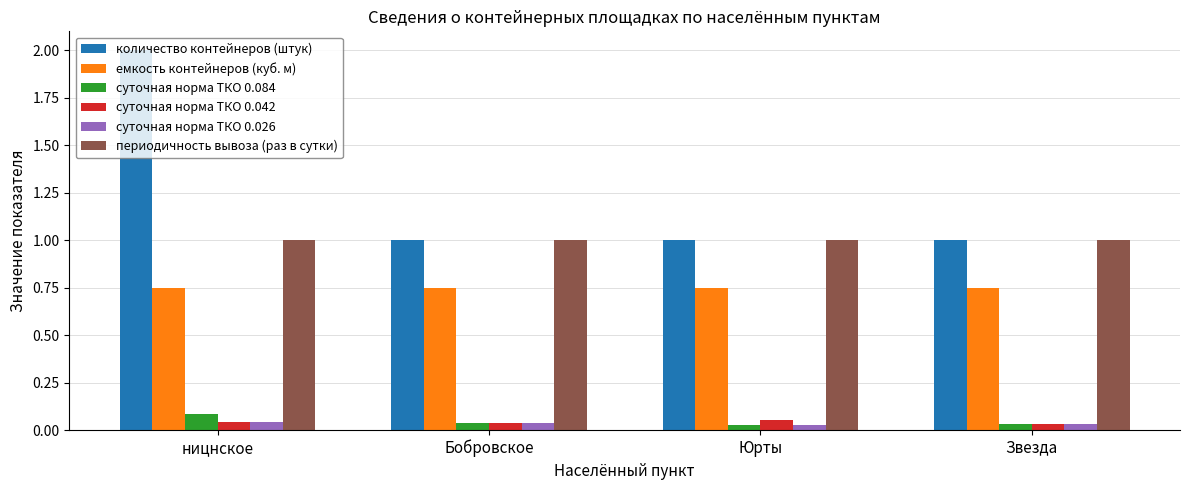

The value of емкость контейнеров (куб. м) at Юрты is 0.4. True or false?

False